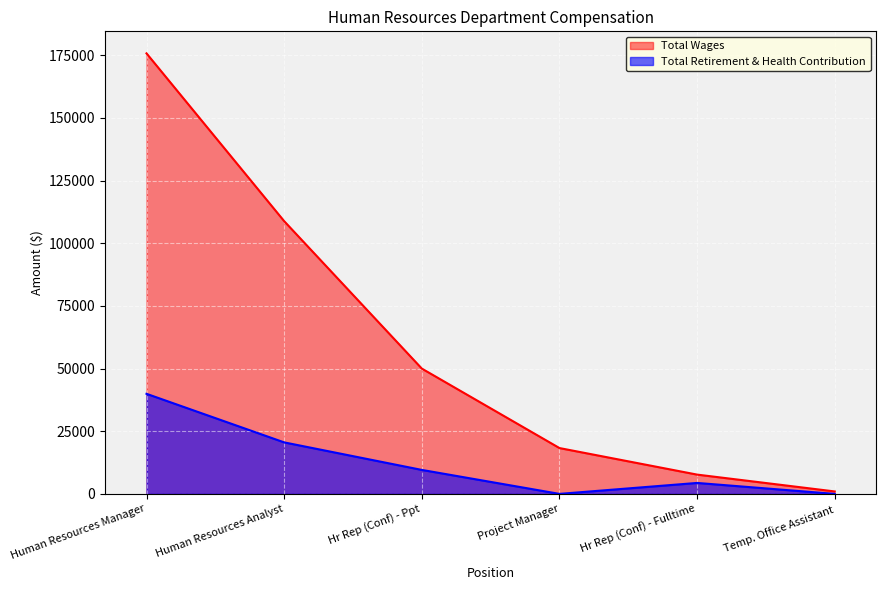

At which label is Total Retirement & Health Contribution closest to 19968?

Human Resources Analyst